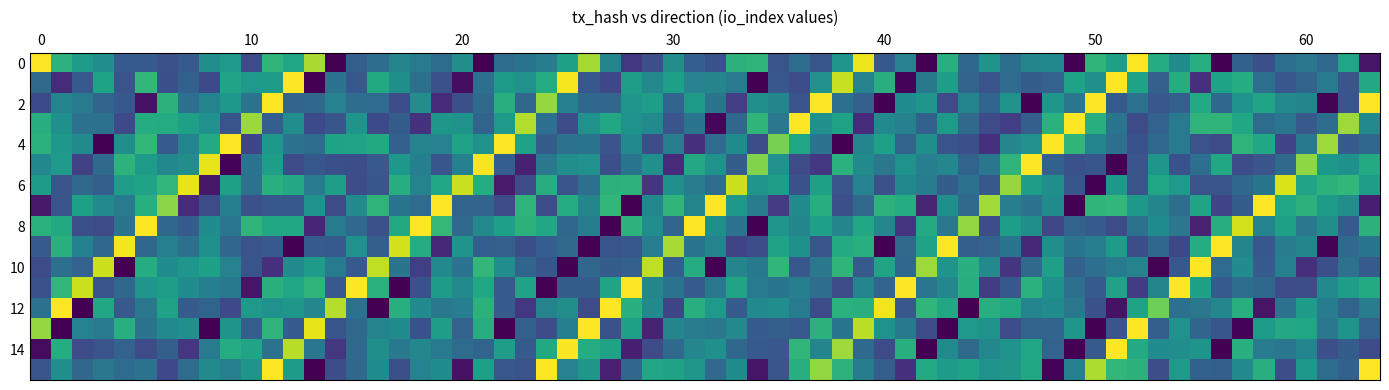

At how many categories does at least one series exceed 37?

1